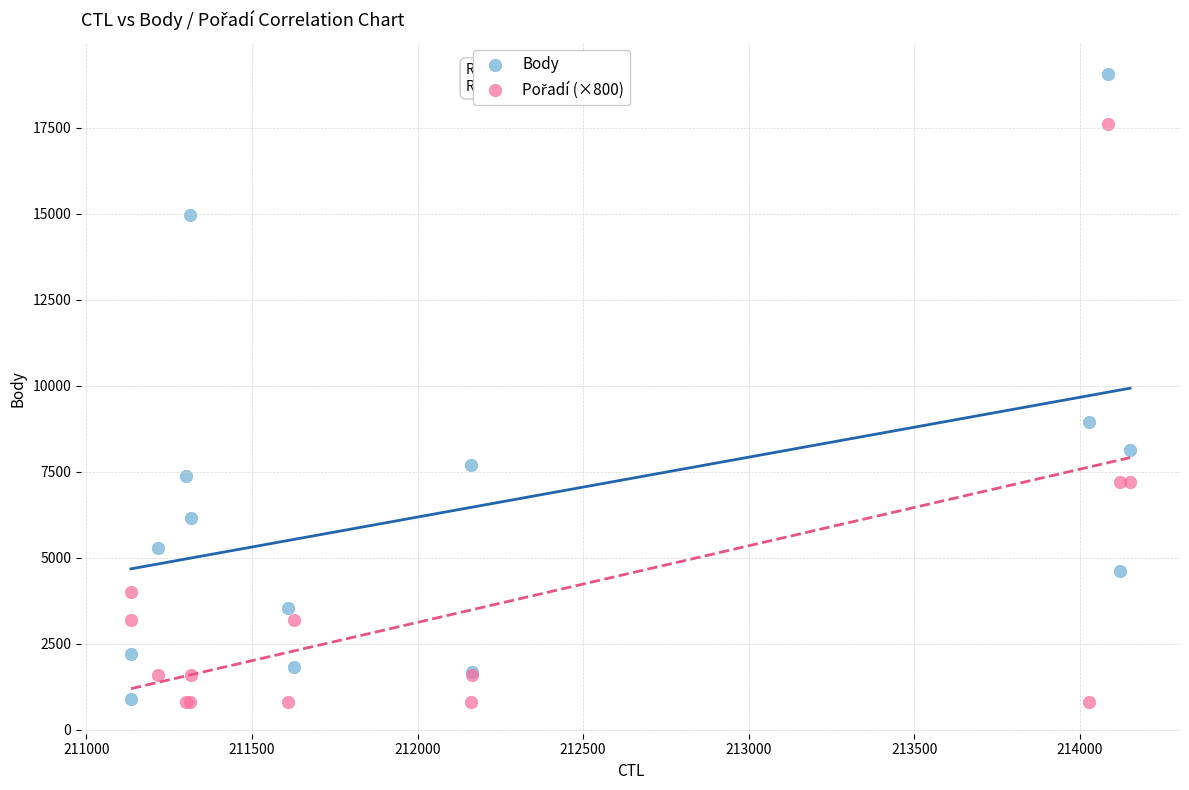

In the Body series, what Y value is closest to 9982?

8940